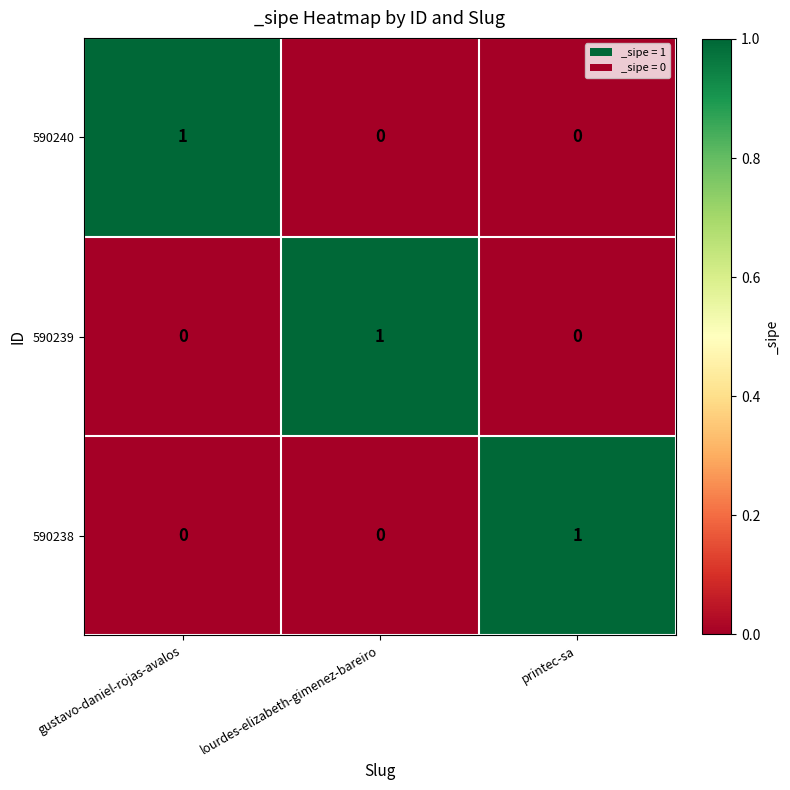

Count the 590238 values in the range 0 to 1.

3